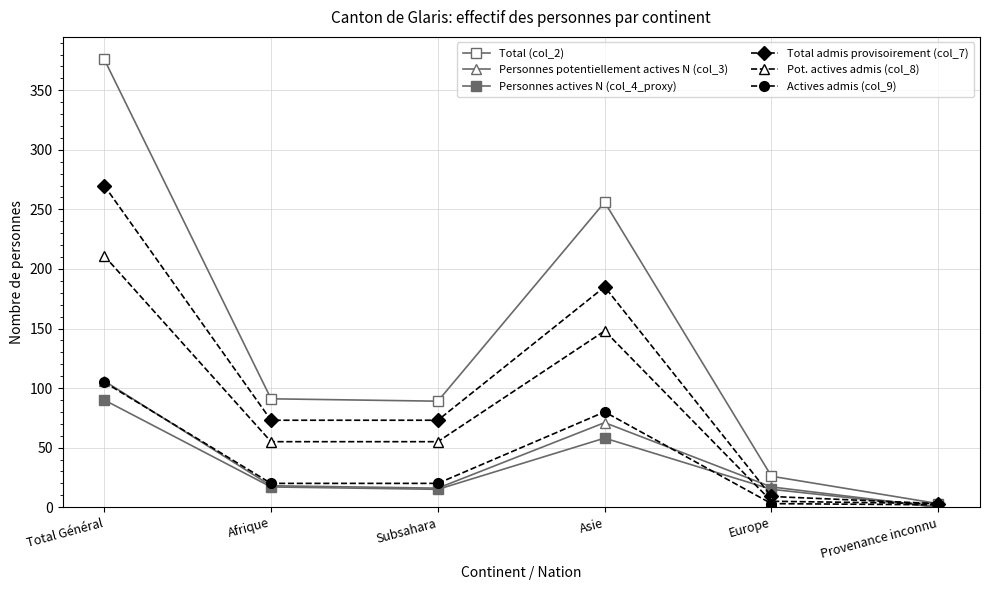

What is the sum of all Total admis provisoirement (col_7) values?

613